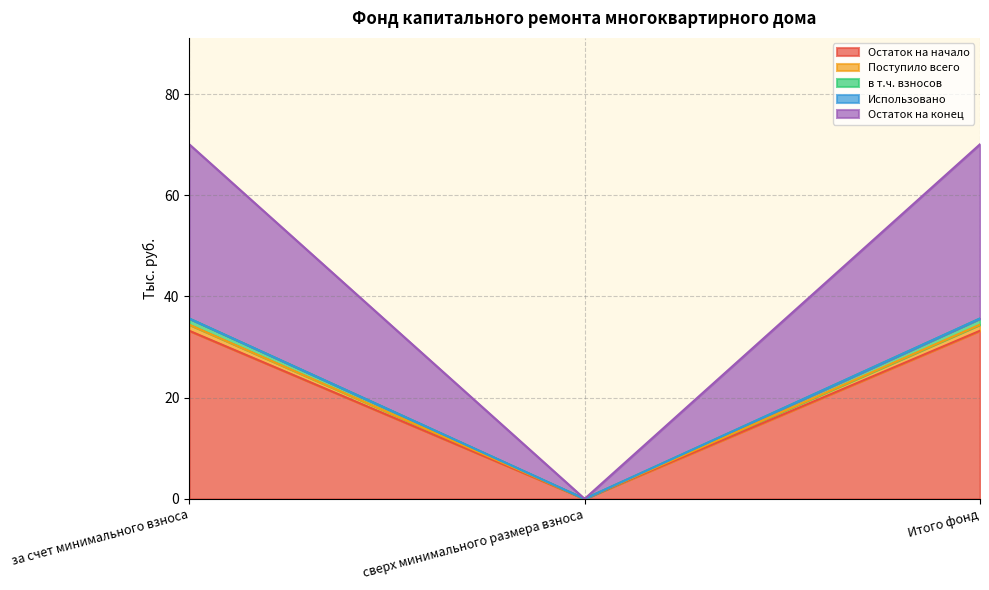

How many categories are shown in the chart?

3